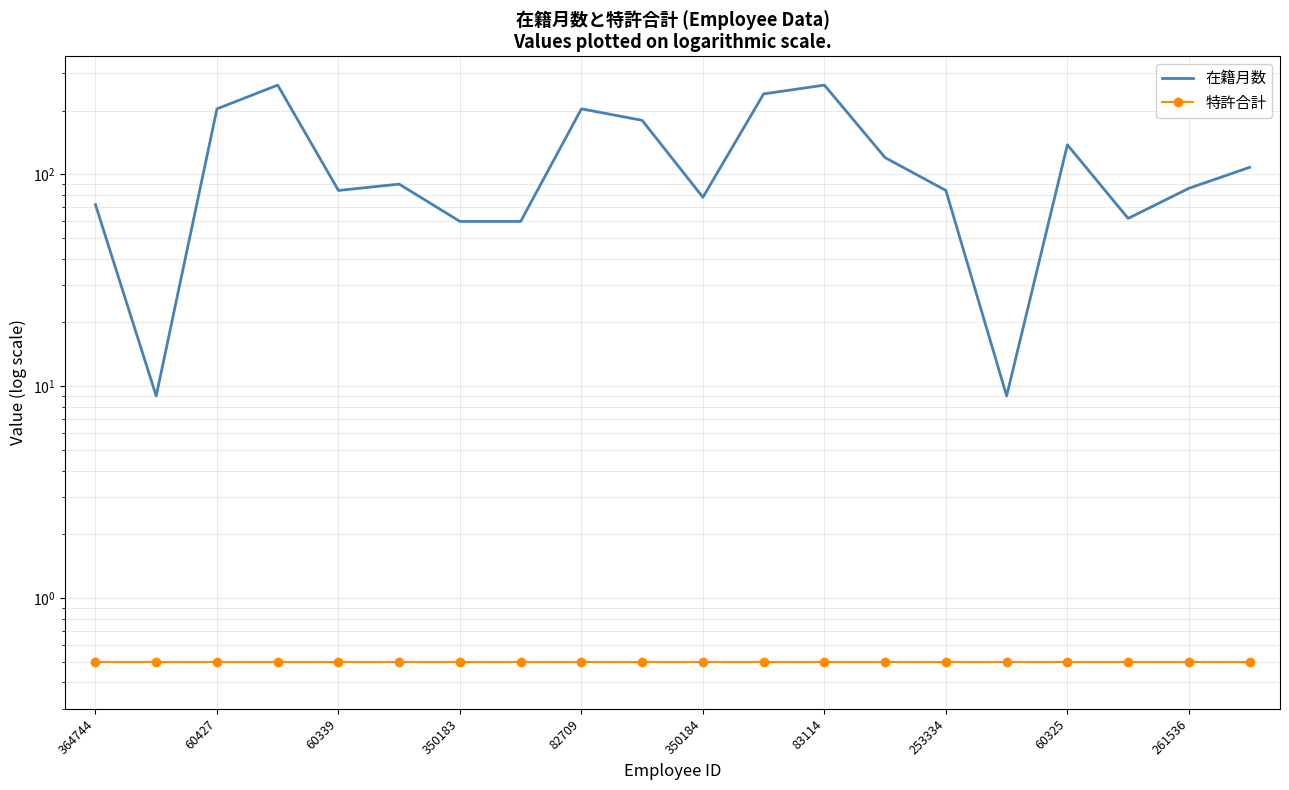

True or false: 在籍月数 and 特許合計 cross at least once.

False